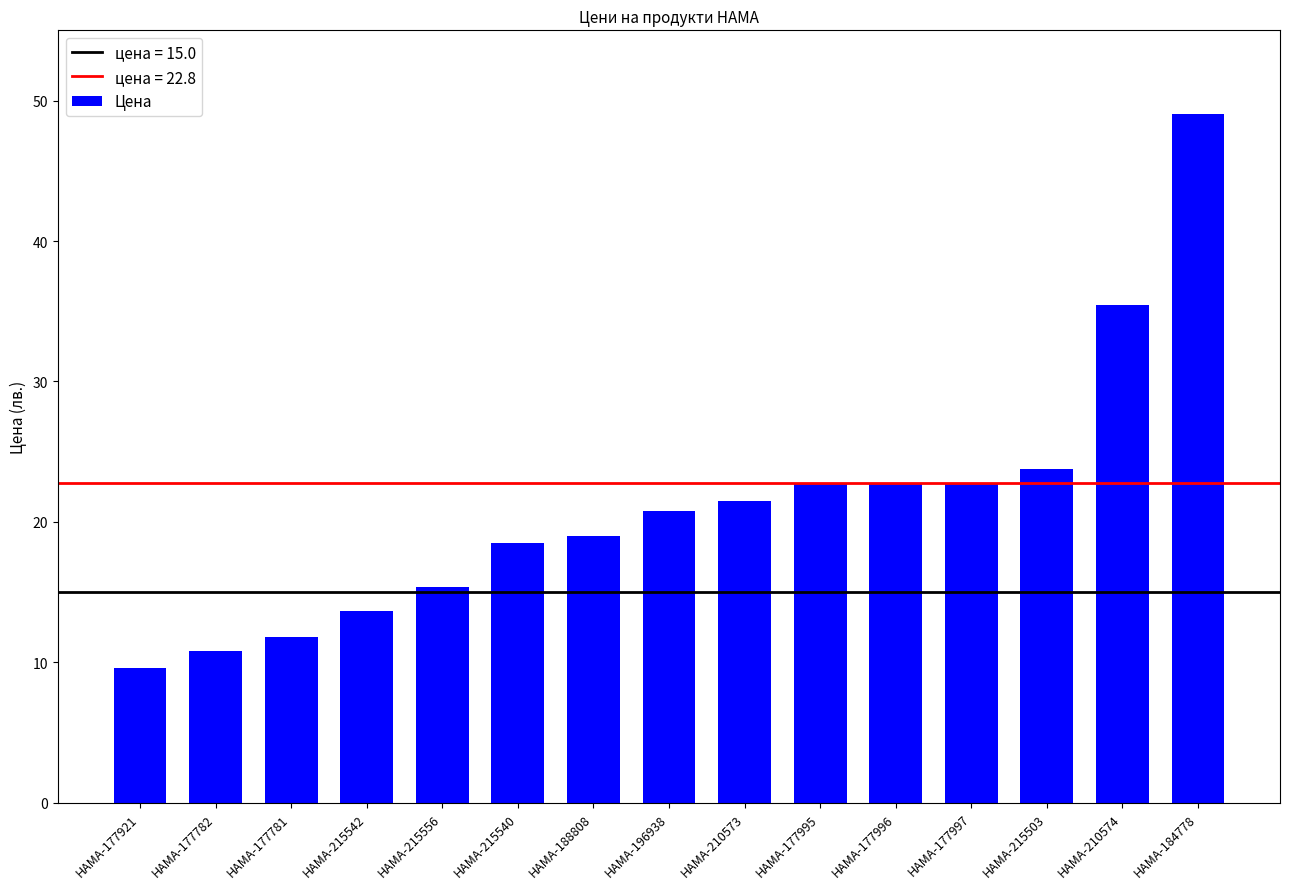

How many bars are there in total?

15